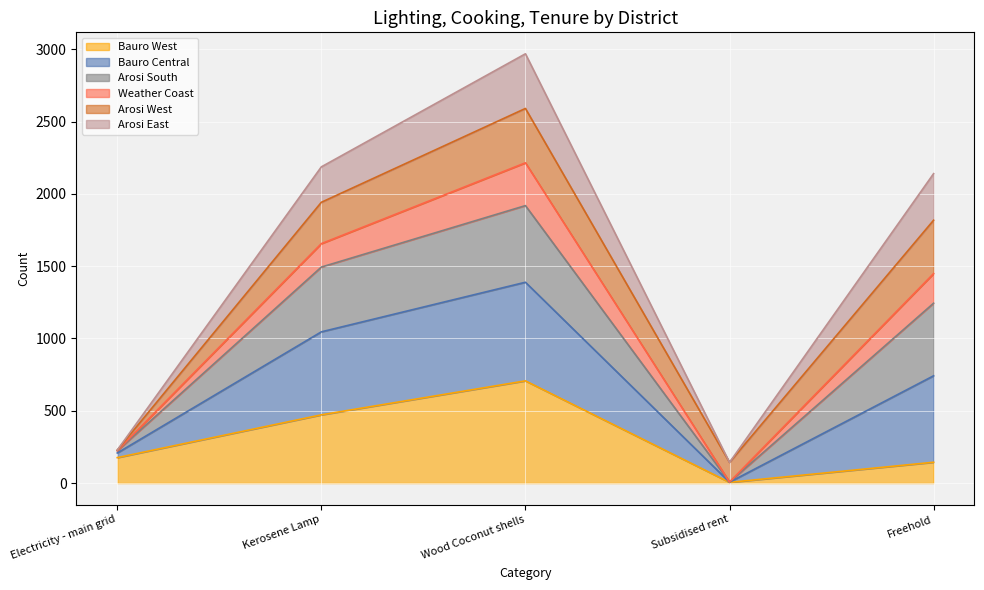

What is the total value across all series at Kerosene Lamp?

2187